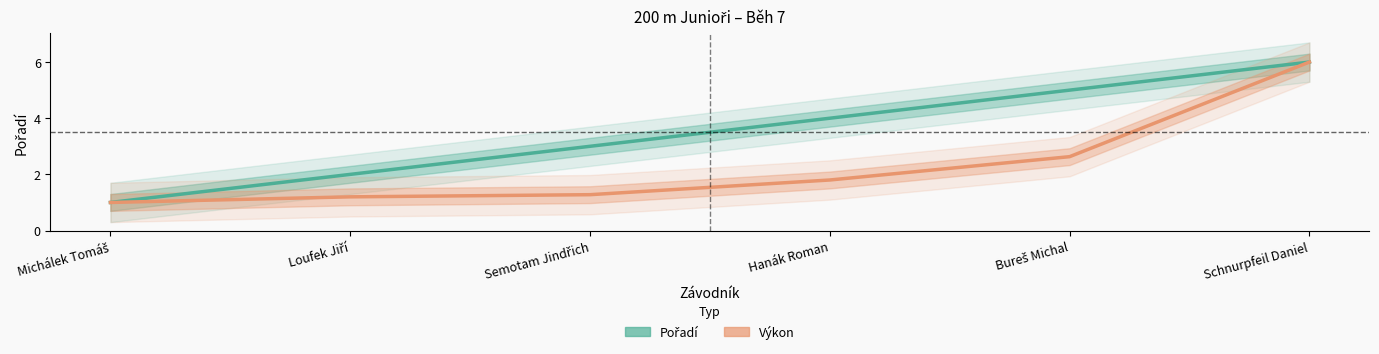

Is it true that Pořadí equals 2.0 at Loufek Jiří?

True